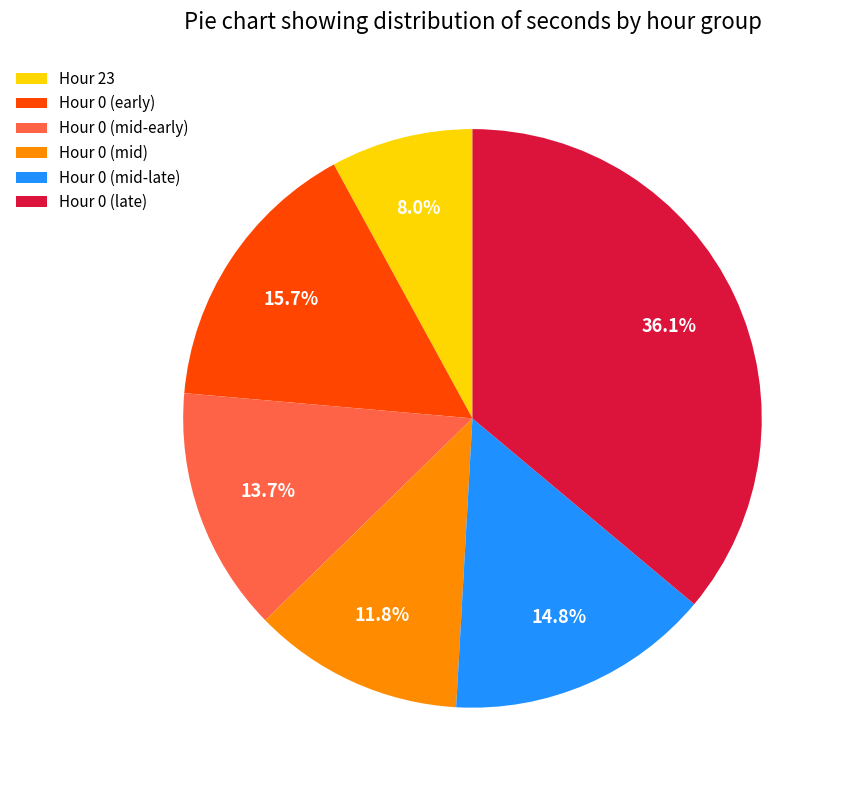

Does Hour 0 (early) account for over 50% of the chart?

No